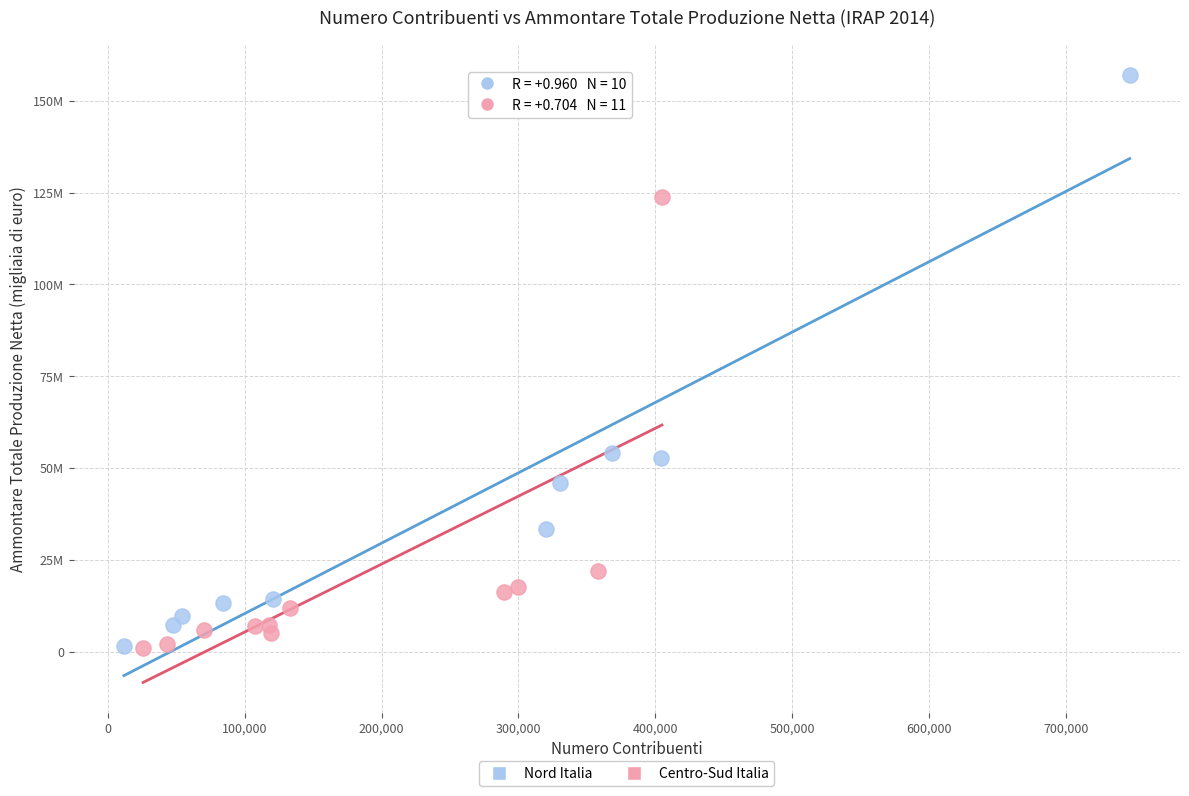

Which series reaches the maximum Y coordinate?

Nord Italia